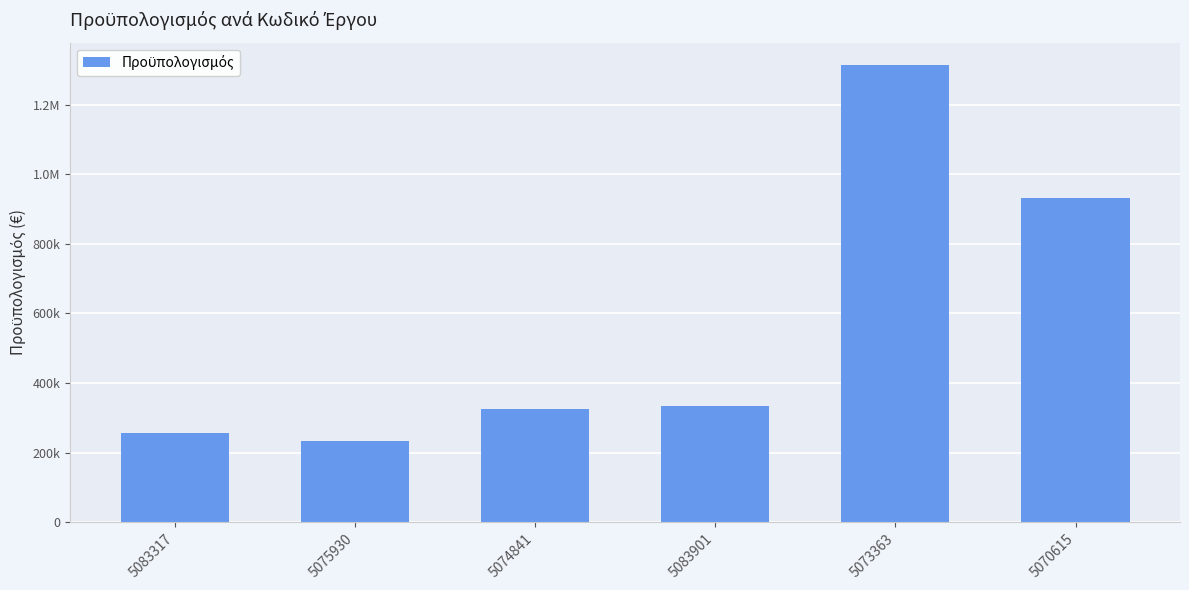

What position from the left is 5074841?

3